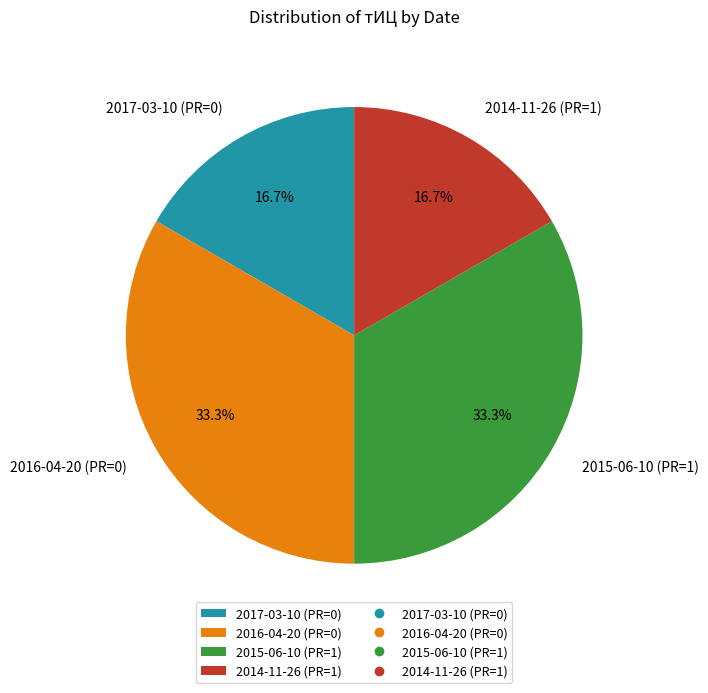

True or false: 2017-03-10 (PR=0) accounts for 17% of the total.

True